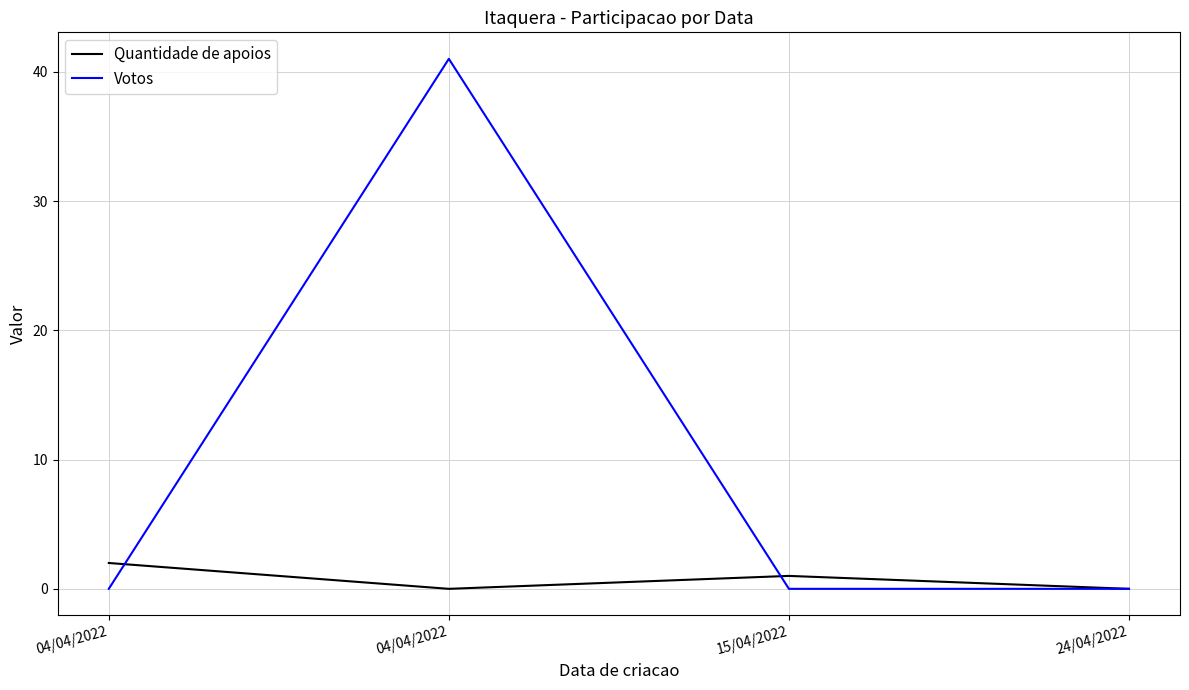

Is this an area chart (filled region under the line)?

No